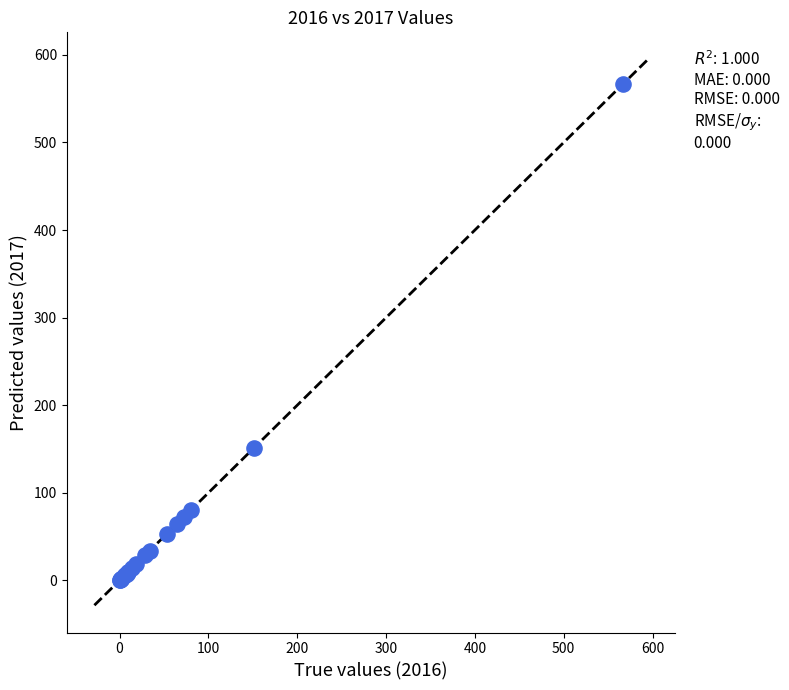

What Y value in the scatter plot is closest to 283?

151.3